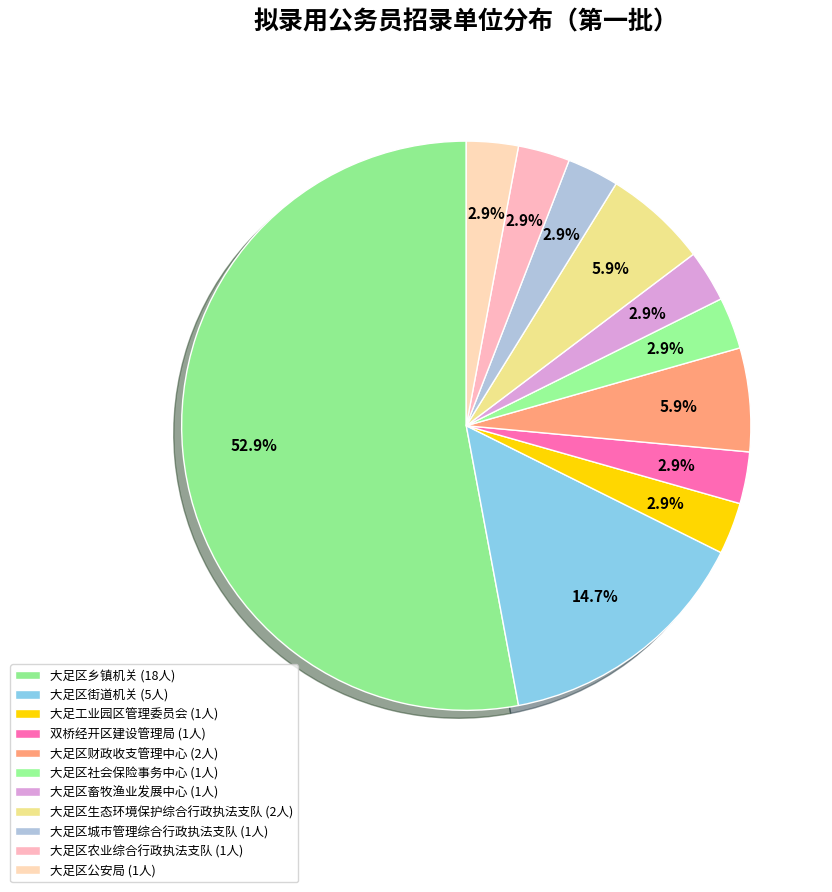

Count the number of slices in the pie.

11